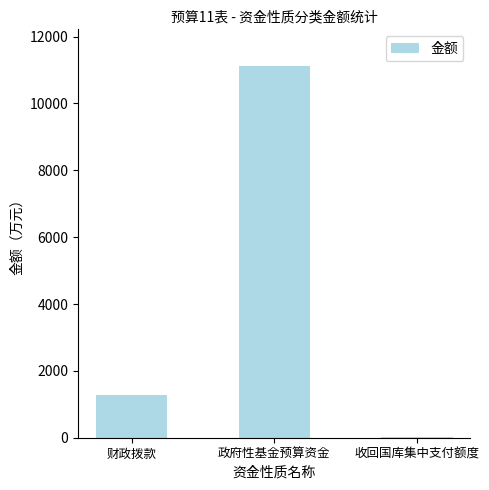

Which label corresponds to the largest value in the chart?

政府性基金预算资金